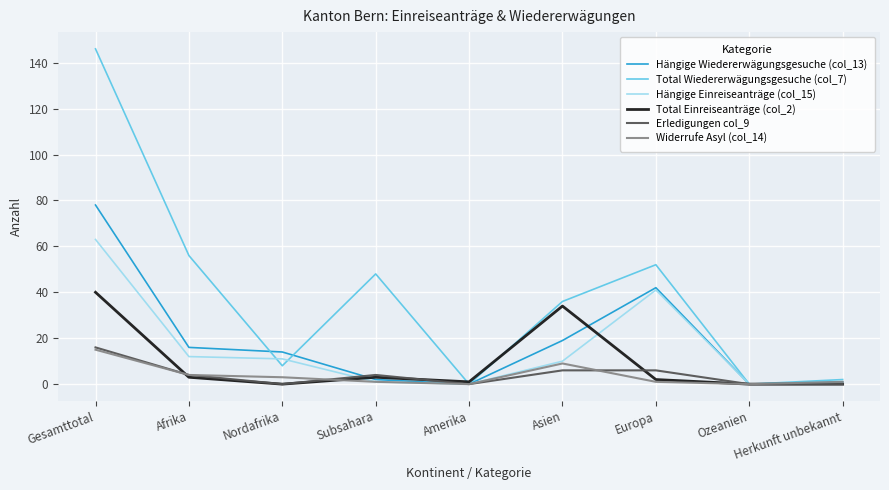

In Hängige Einreiseanträge (col_15), how many points are higher than both neighbors (excluding endpoints)?

1